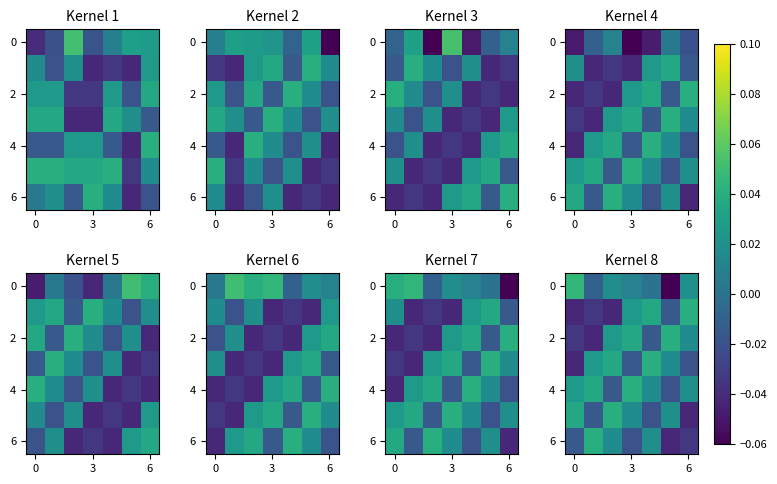

How many values in 6 are below zero?

4